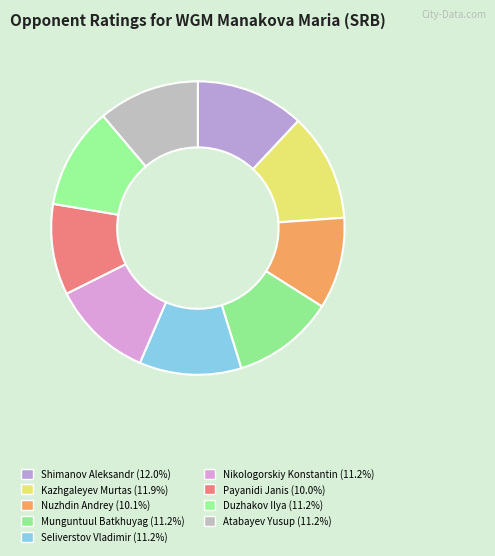

Which category has the biggest portion of the pie?

Shimanov Aleksandr